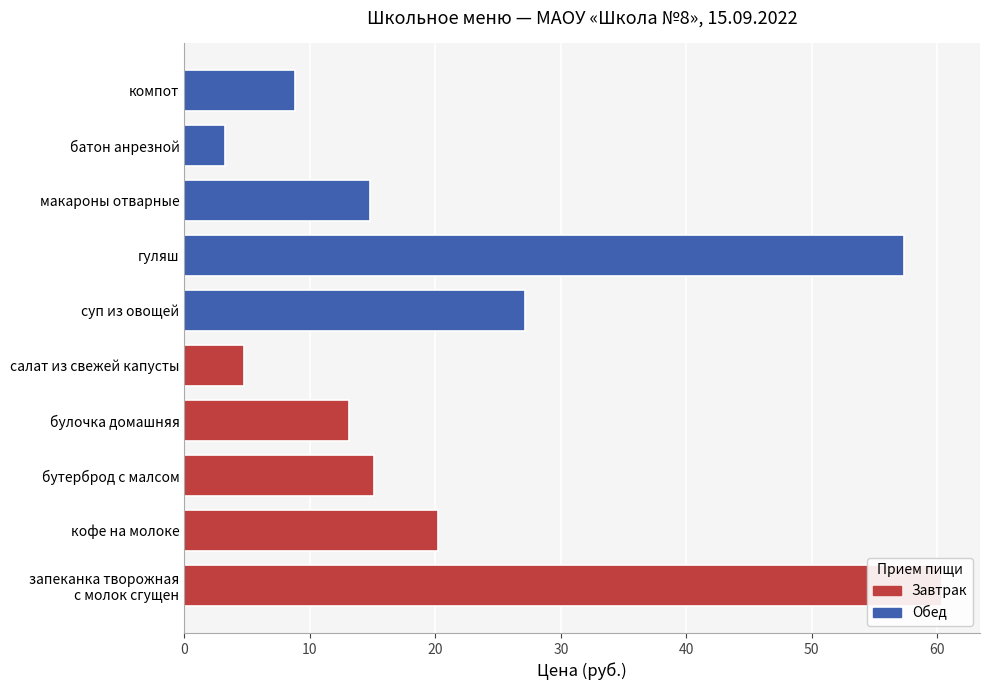

What is the change in value from запеканка творожная с молок сгущен to бутерброд с малсом?

-45.3